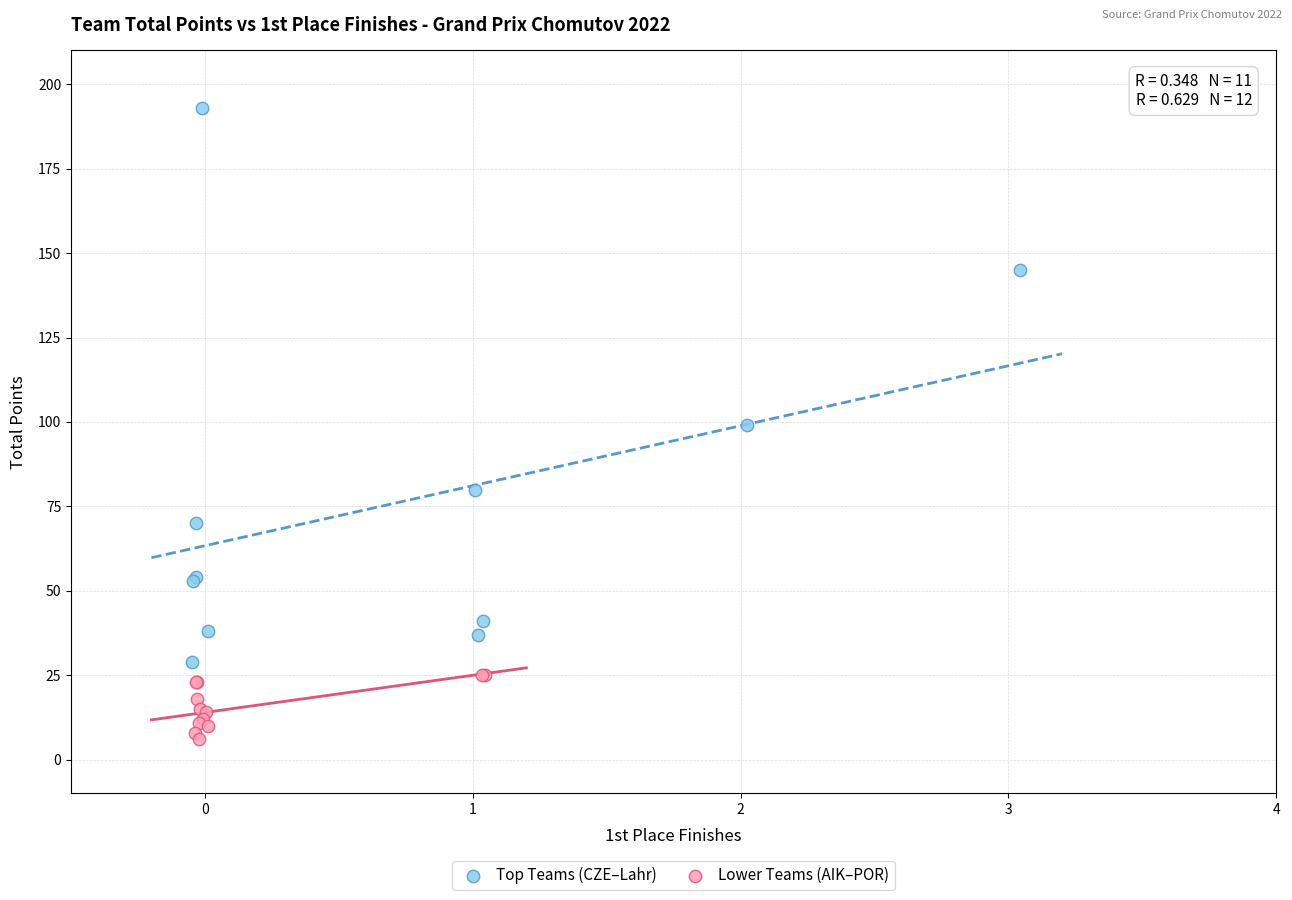

What are all the series names shown in the legend?

Top Teams (CZE–Lahr), Lower Teams (AIK–POR)